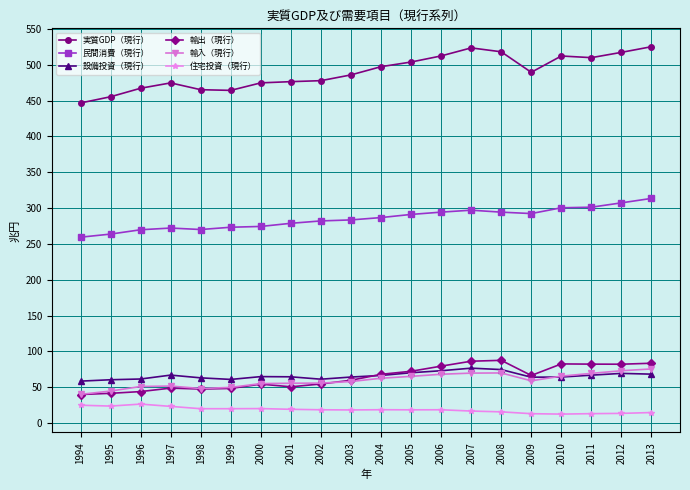

What is the sum of the 輸入（現行） values at 1999 and 2004?

112.0